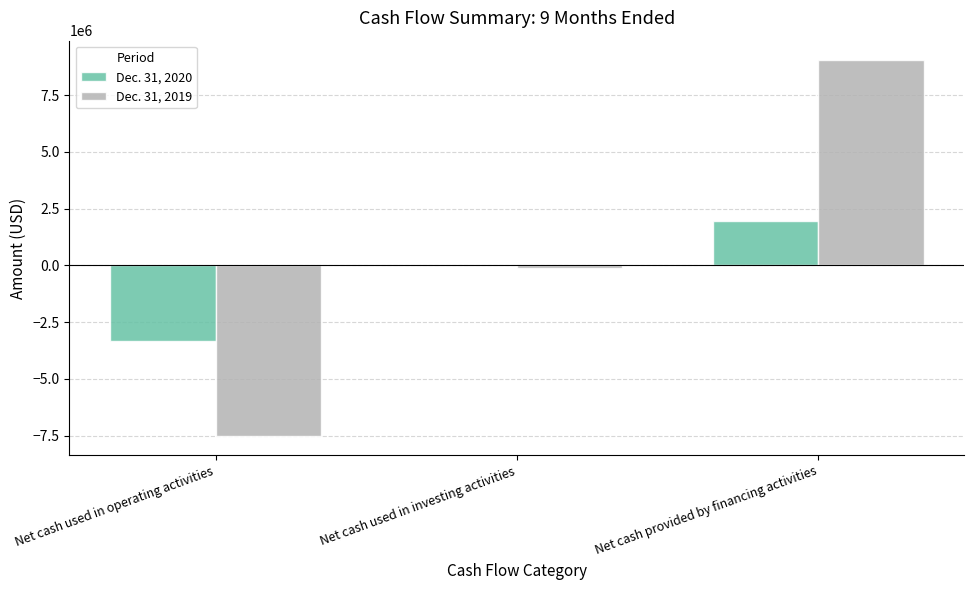

Read the Dec. 31, 2020 value at Net cash used in operating activities, to the nearest 10.

-3336540